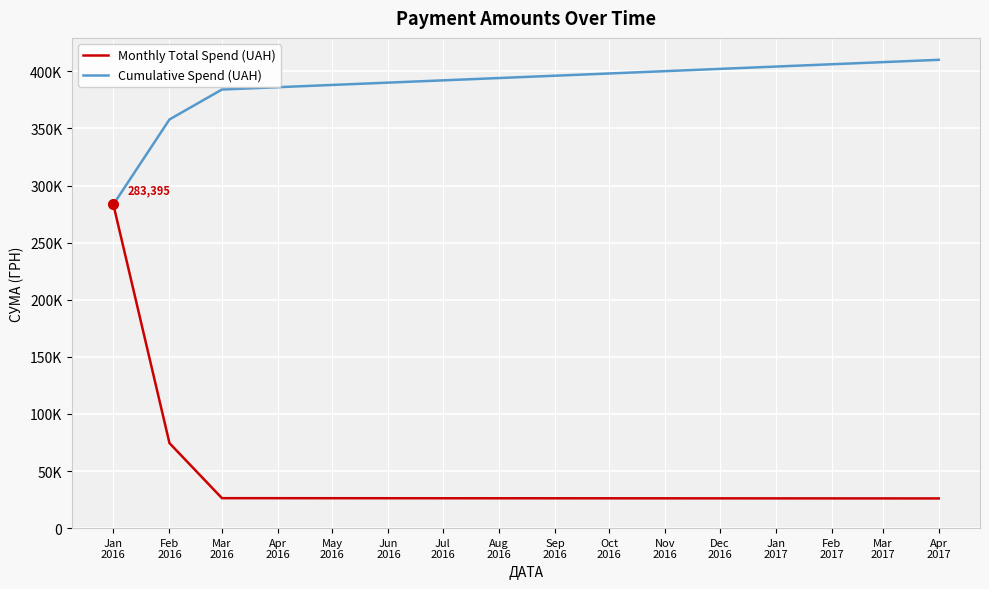

Is this an area chart (filled region under the line)?

No